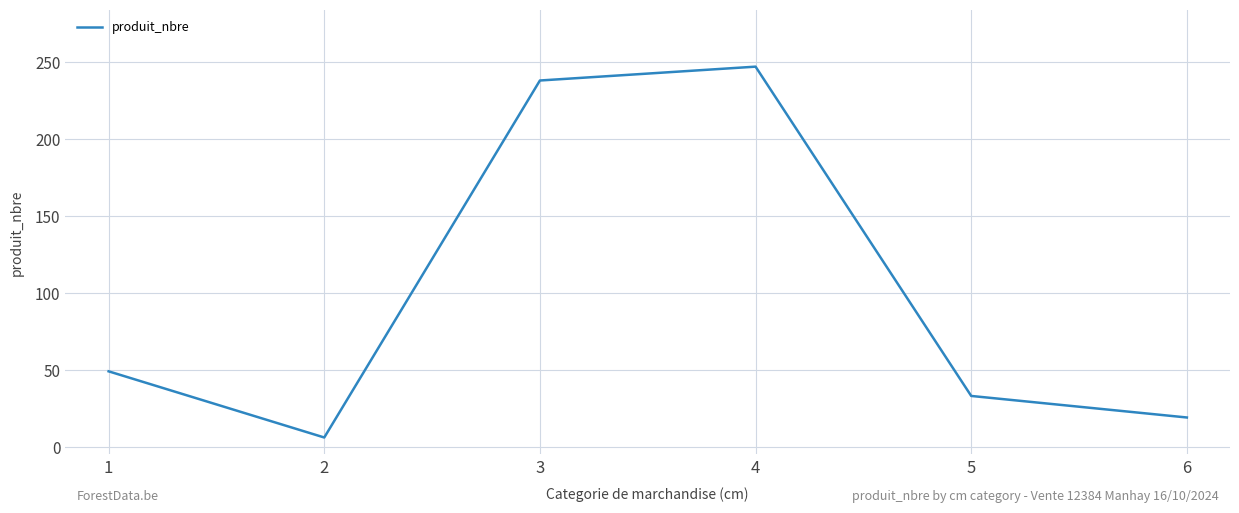

What is the change in value from 3 to 6?

-219